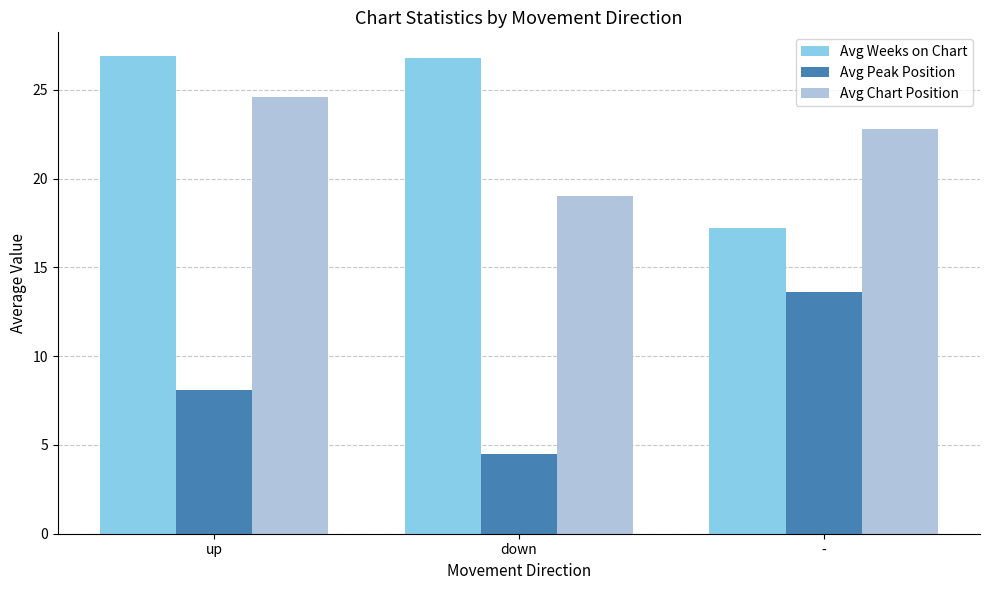

The value of Avg Weeks on Chart at down is 26.8. True or false?

True